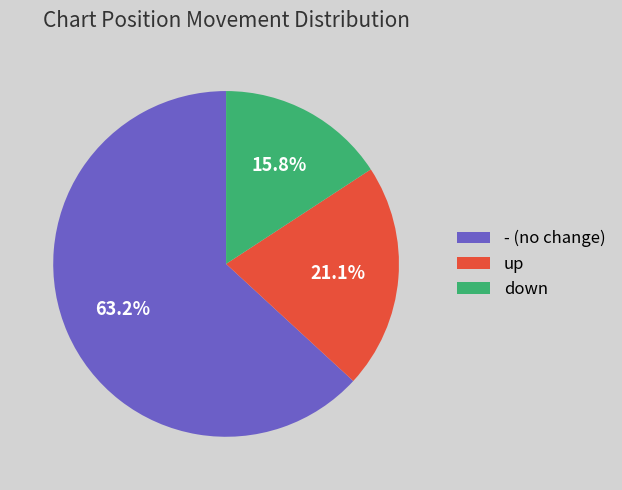

Does - account for over 50% of the chart?

Yes